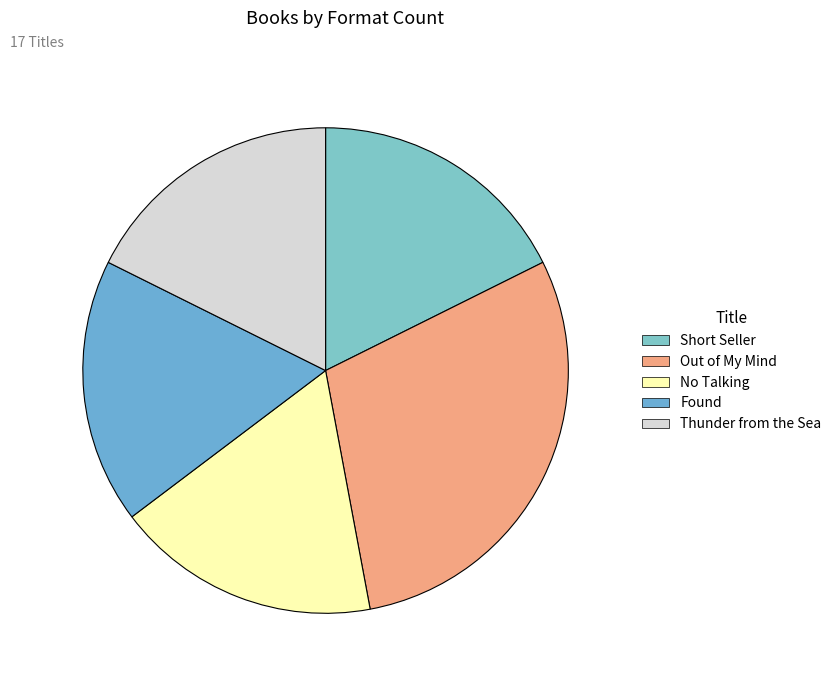

To the nearest percent, what is the average slice percentage?

20%